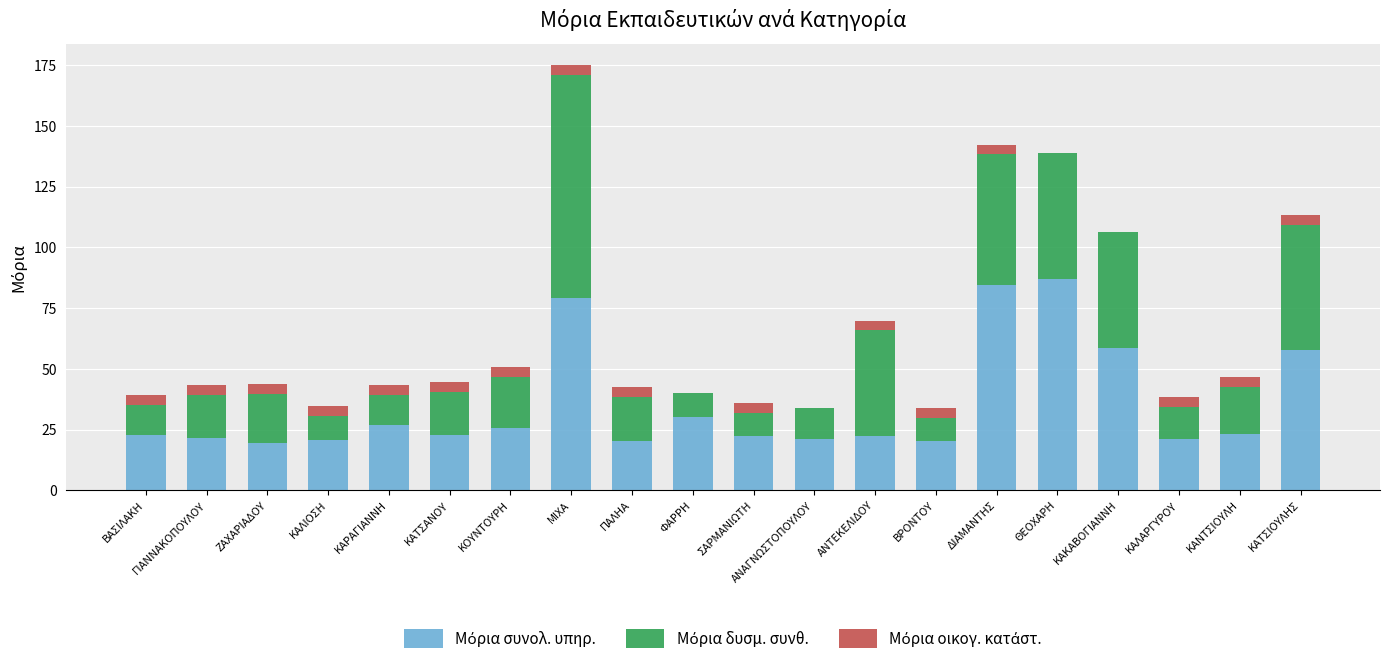

What is the total value across all series at ΚΑΡΑΓΙΑΝΝΗ?

43.3